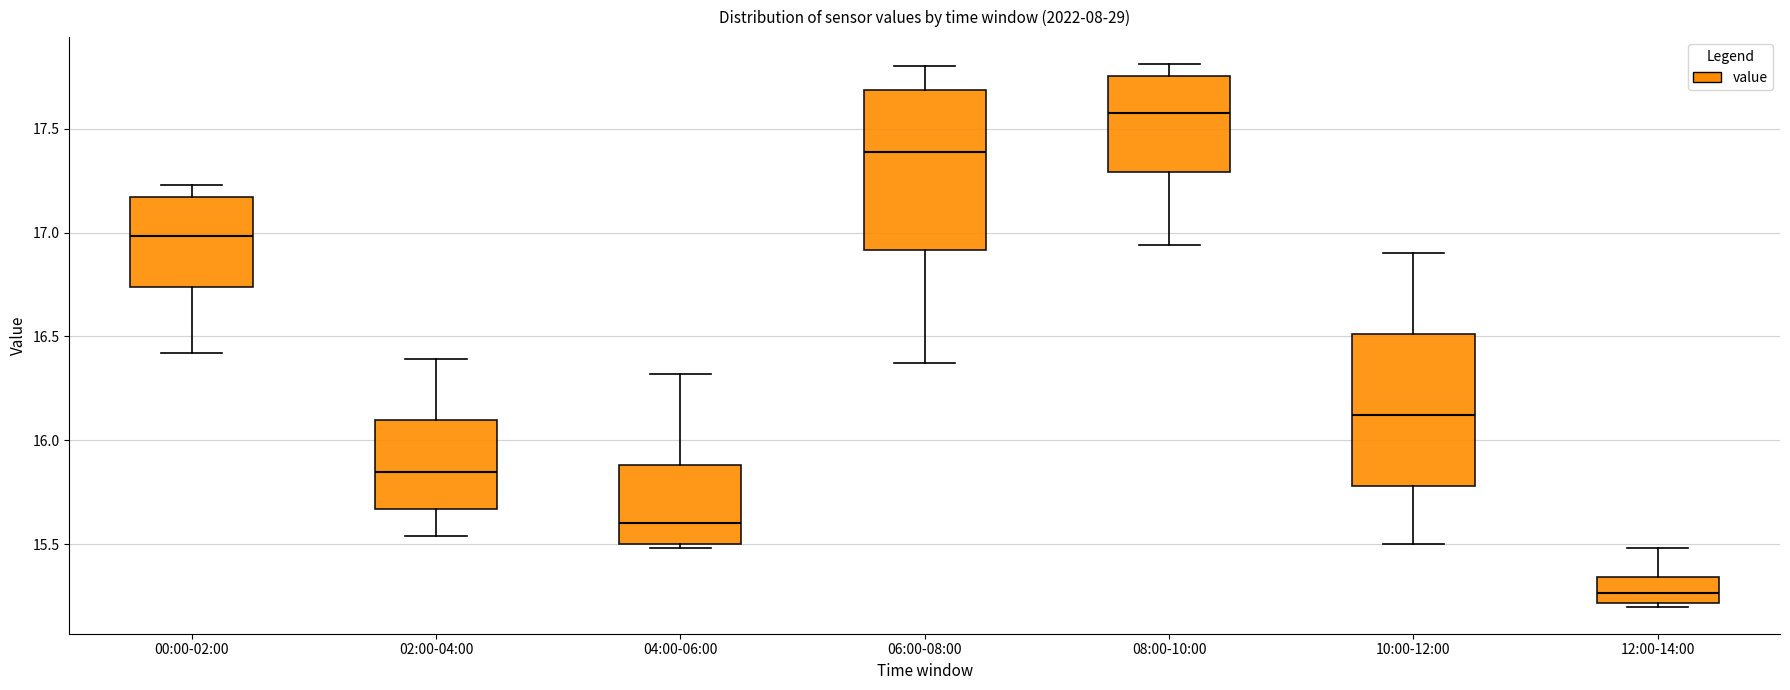

Which box's median line is the lowest?

12:00-14:00